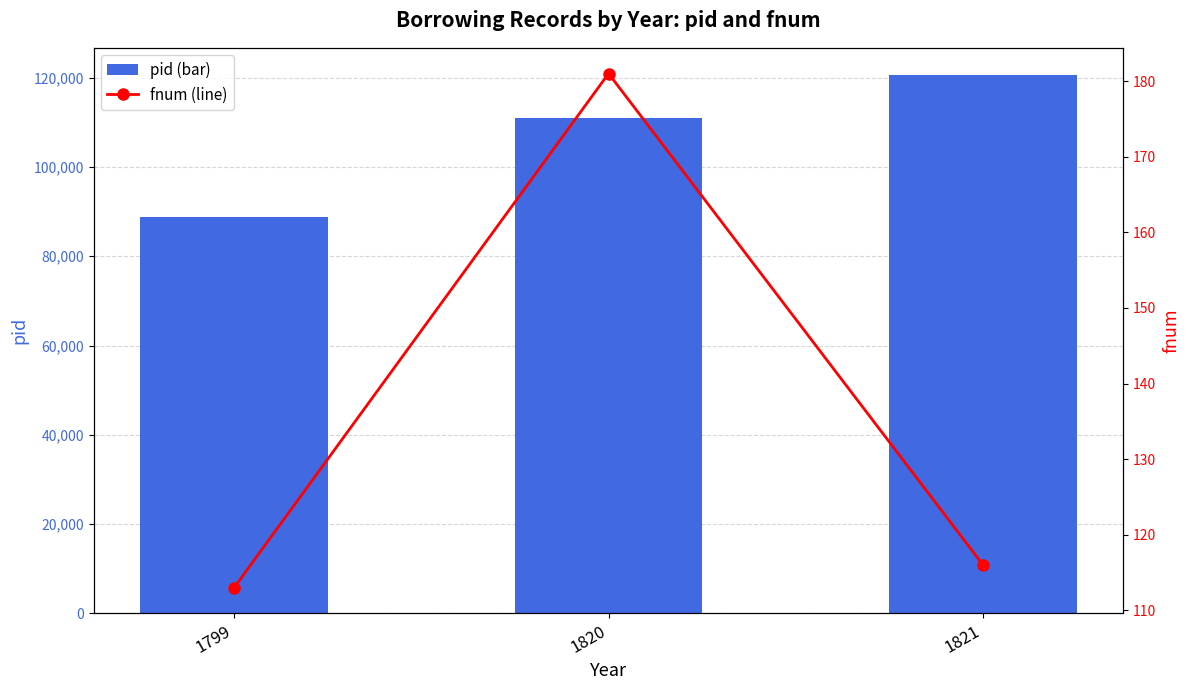

What are all the series names shown in the legend?

pid (bar), fnum (line)